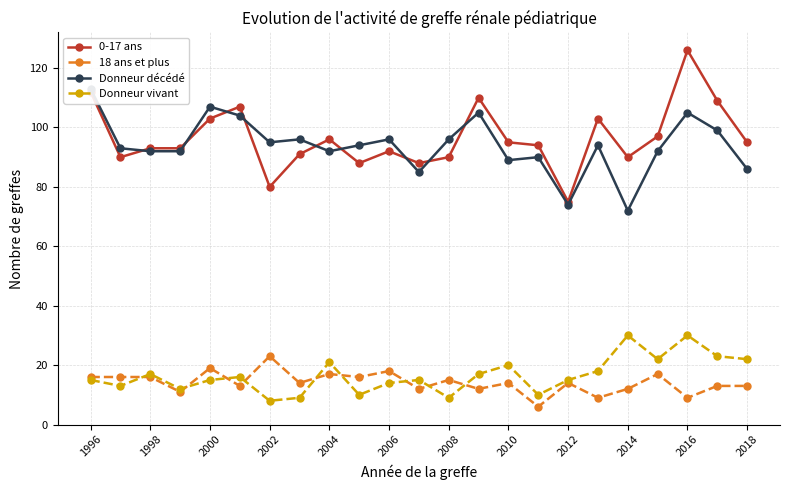

True or false: Donneur décédé has more than 2 points higher than both neighbors.

True